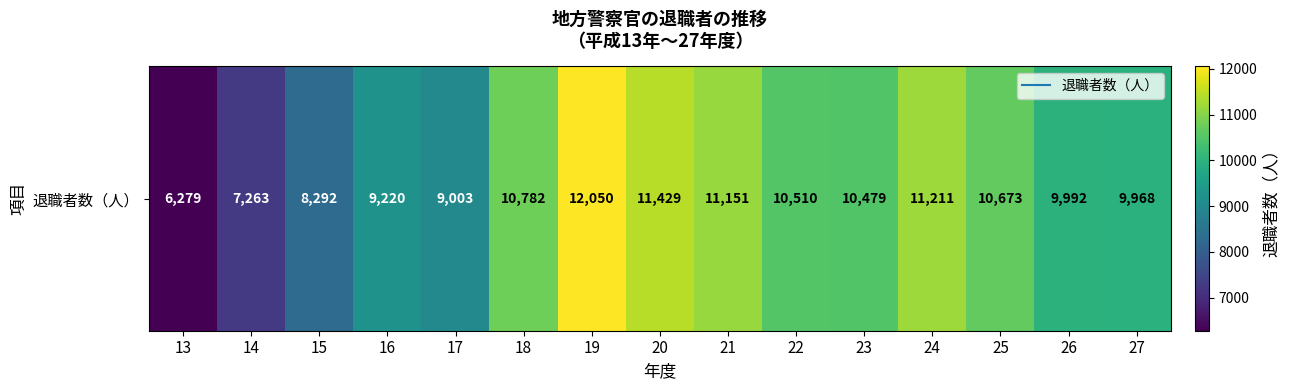

At which label does the data first exceed 10479?

18